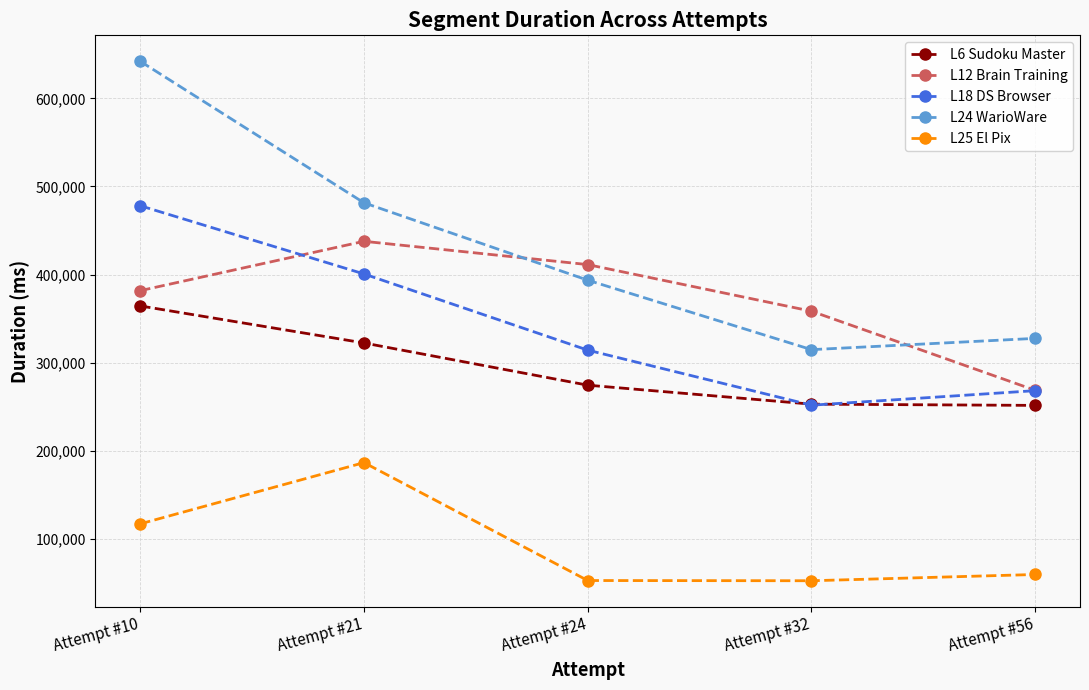

Which category has the highest value across all series?

Attempt #10